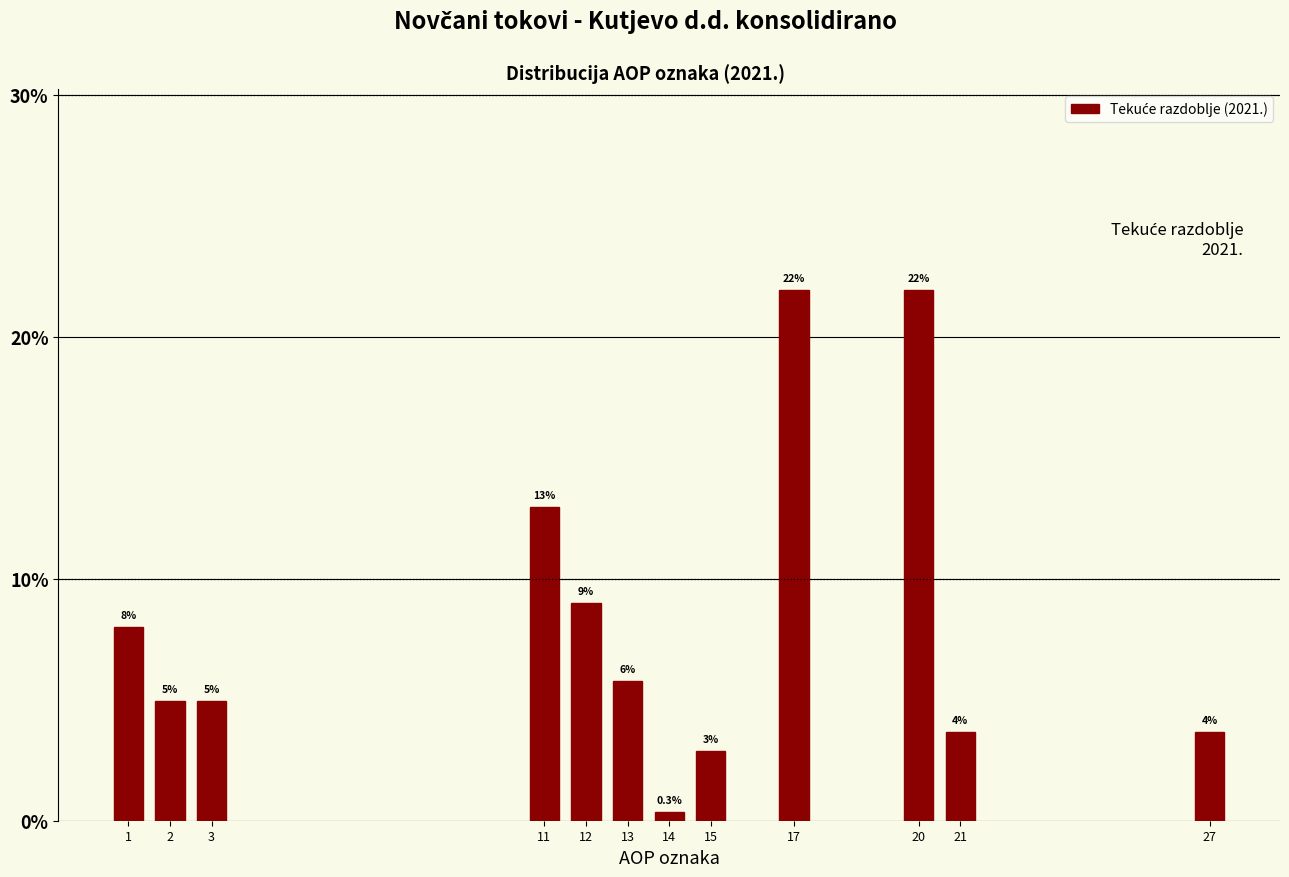

Between 14 and 12, which is larger?

12